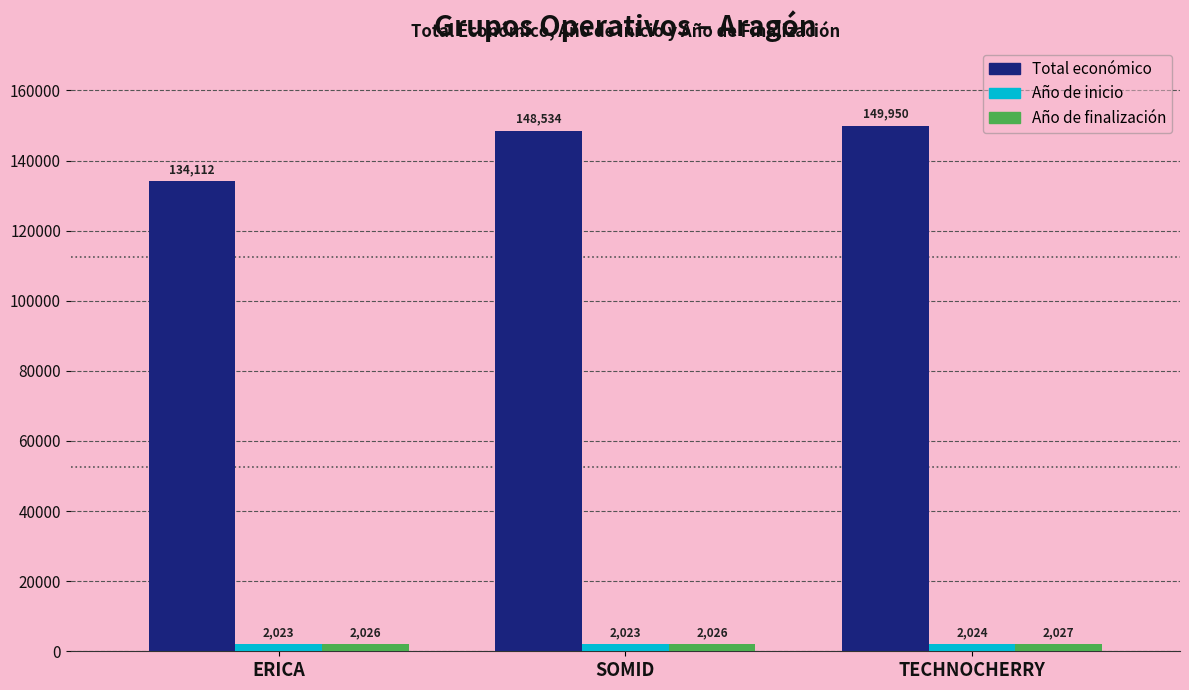

Reading left to right, extract all data points from this chart.

Total económico: ERICA=134112	SOMID=148534	TECHNOCHERRY=149950
Año de inicio: ERICA=2023	SOMID=2023	TECHNOCHERRY=2024
Año de finalización: ERICA=2026	SOMID=2026	TECHNOCHERRY=2027